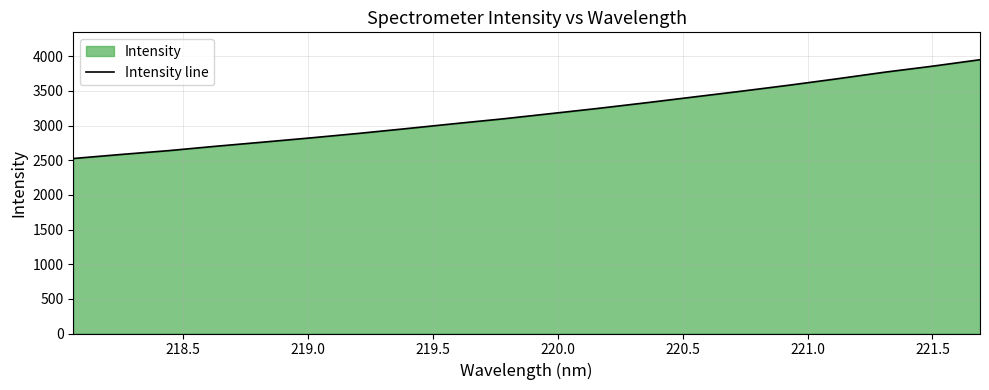

What is the difference between the maximum and minimum values?

1425.7